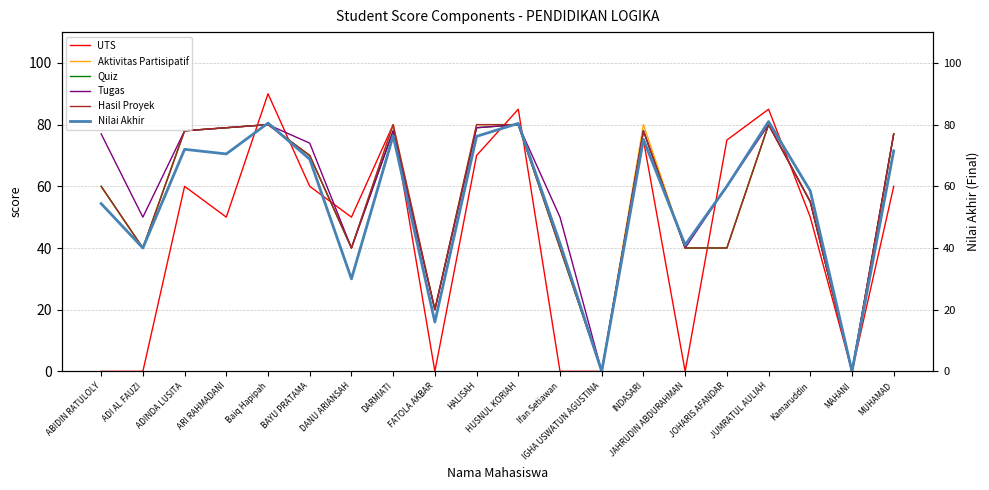

What is the value of the Tugas point at the 5th from the left?

80.0